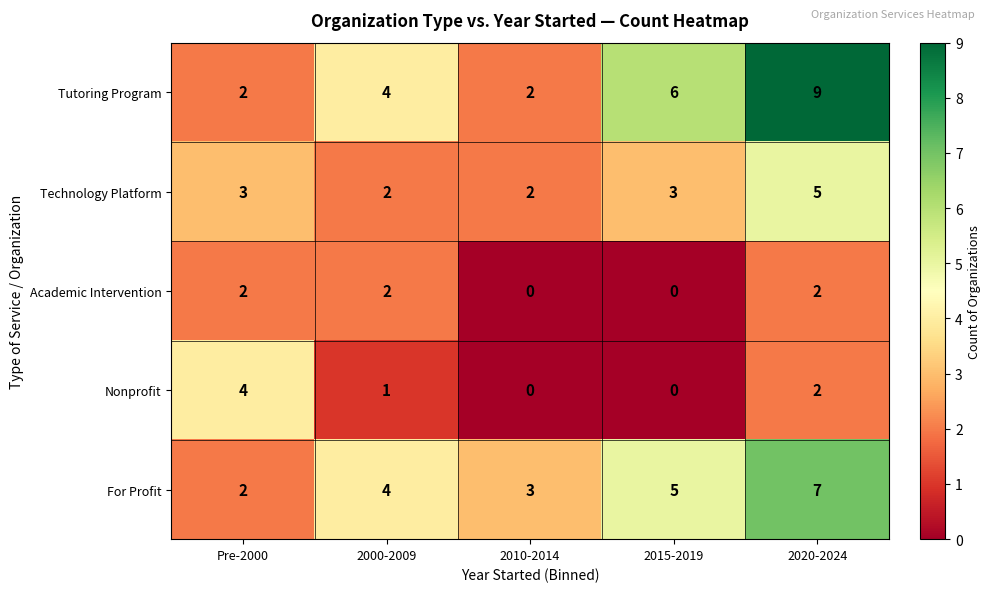

What is the spread (max minus min) of values at 2010-2014?

3